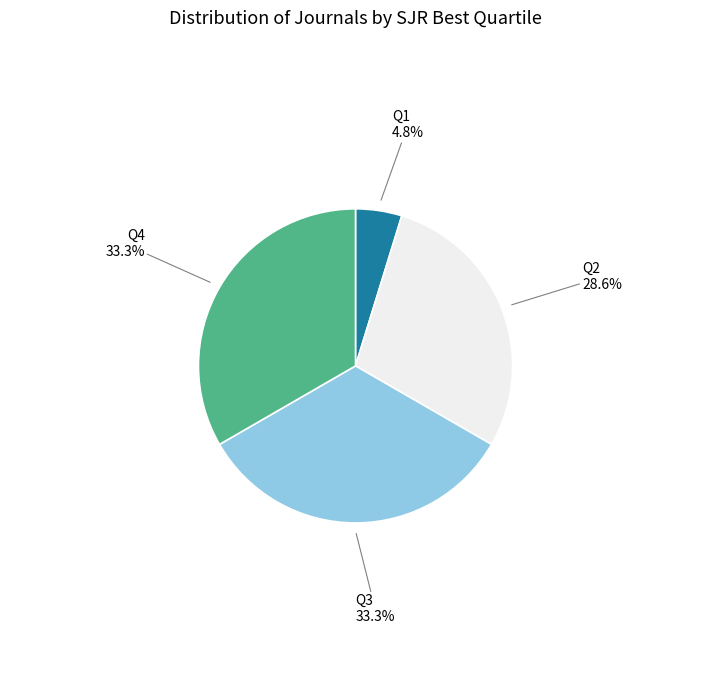

Count the number of slices in the pie.

4